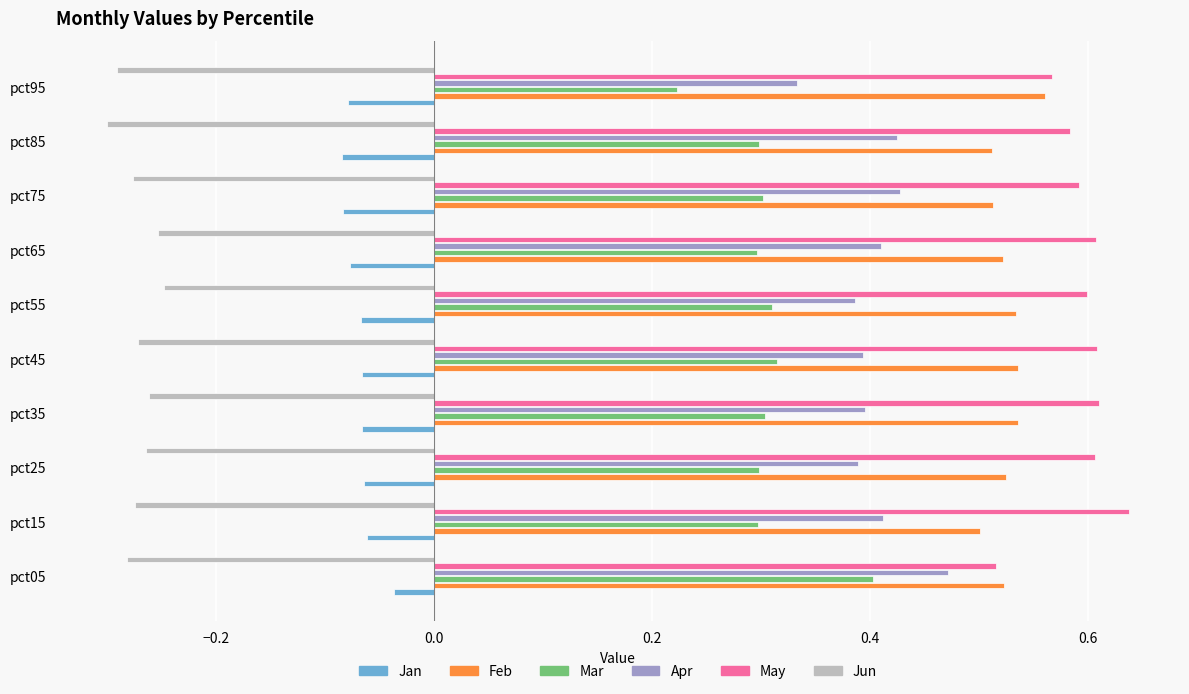

At pct35, list the series in order from smallest to largest.

Jun, Jan, Mar, Apr, Feb, May